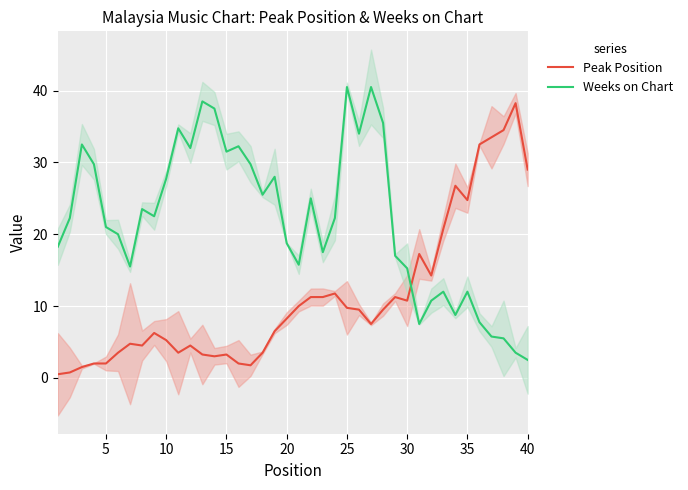

How many intersections are there between Peak Position and Weeks on Chart?

1